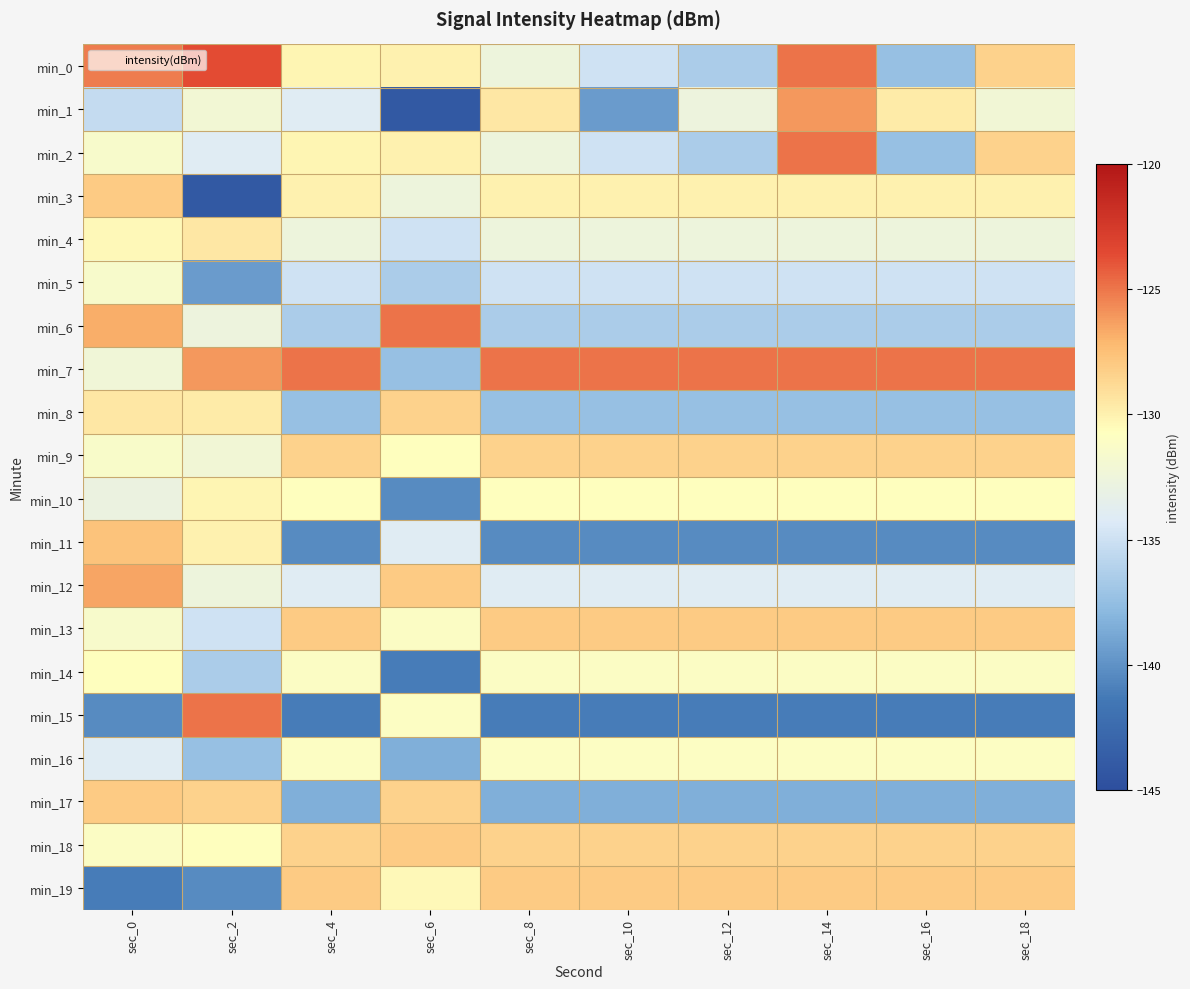

Which series has the largest range (max minus min)?

min_1